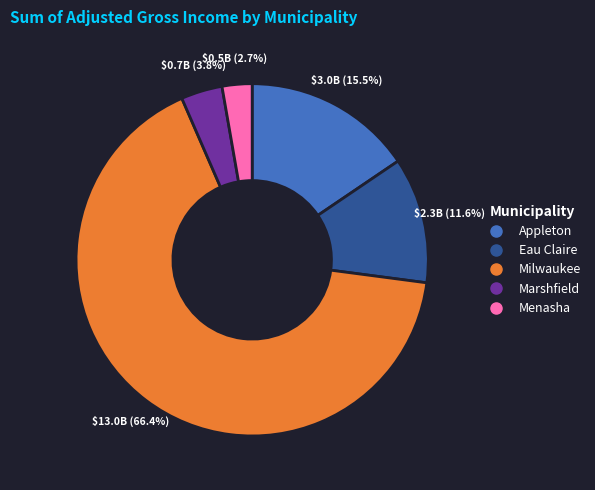

How many segments does this pie chart have?

5